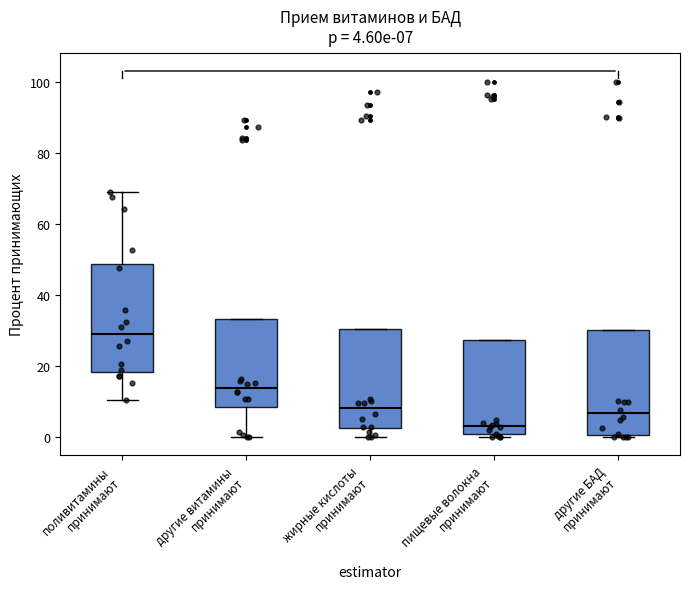

Which box's median line is the lowest?

пищевые волокна принимают